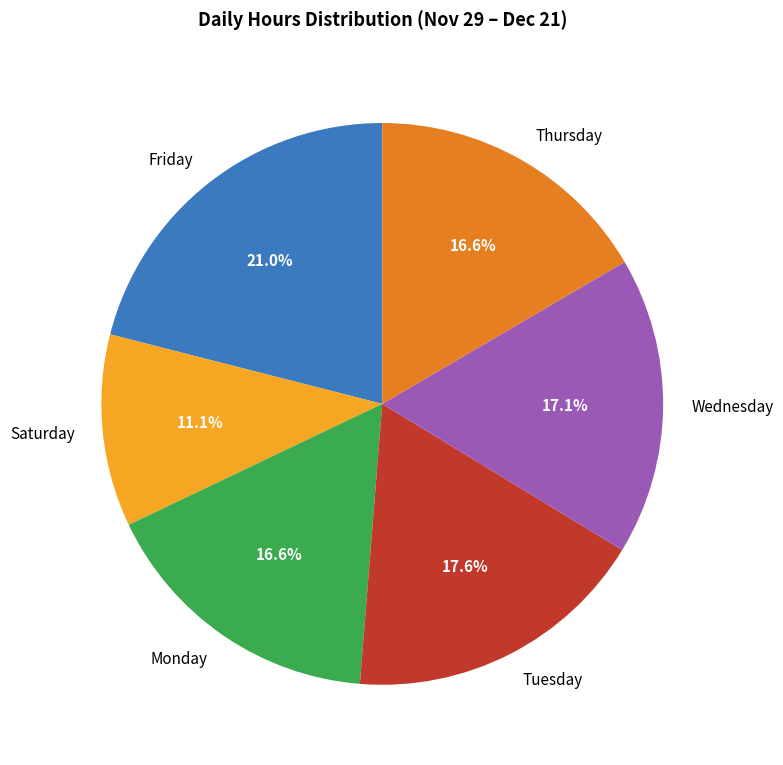

Does Saturday account for over 50% of the chart?

No